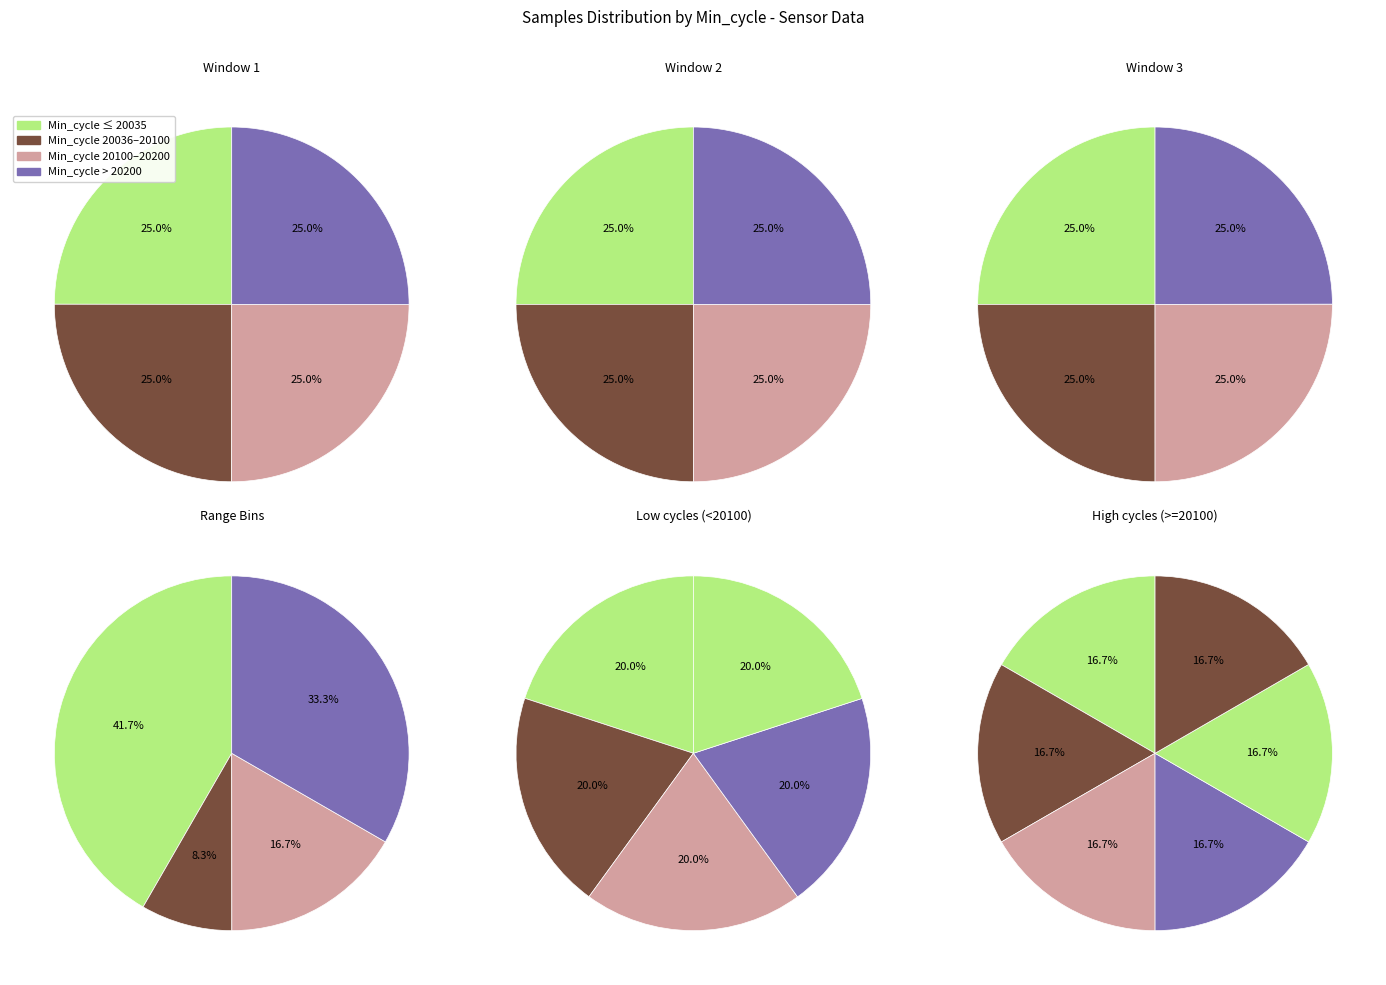

Is the sum of 4 and 9 greater than half?

No